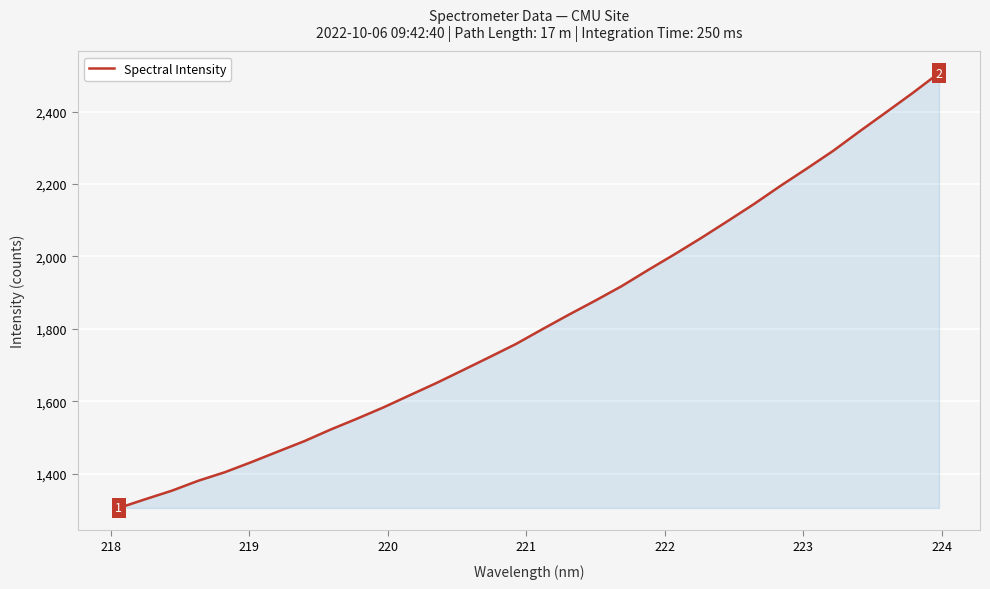

What is the difference between the maximum and minimum values?

1201.4